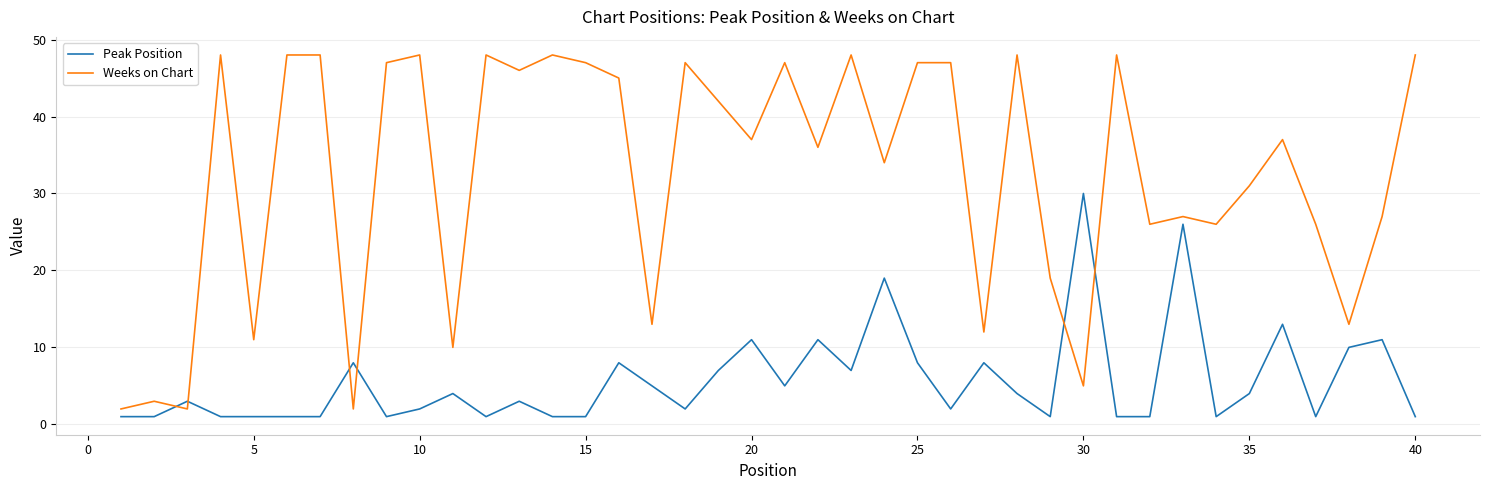

Which series has the widest spread of values?

Weeks on Chart